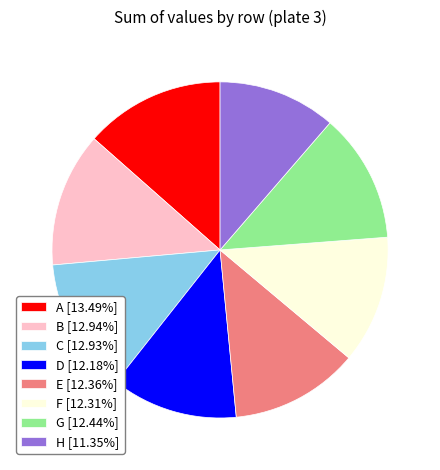

Combined, do A [13.49%] and G [12.44%] account for over 50%?

No